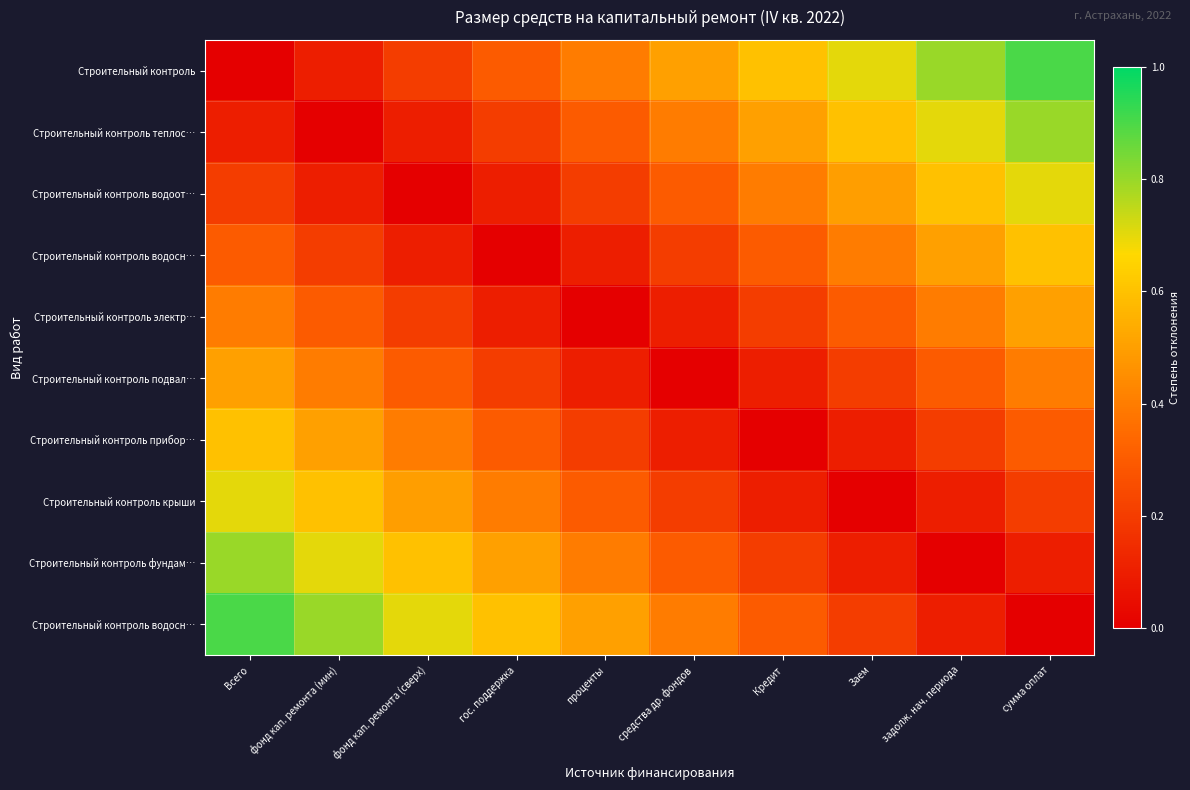

At which category is the sum across all series the highest?

Всего